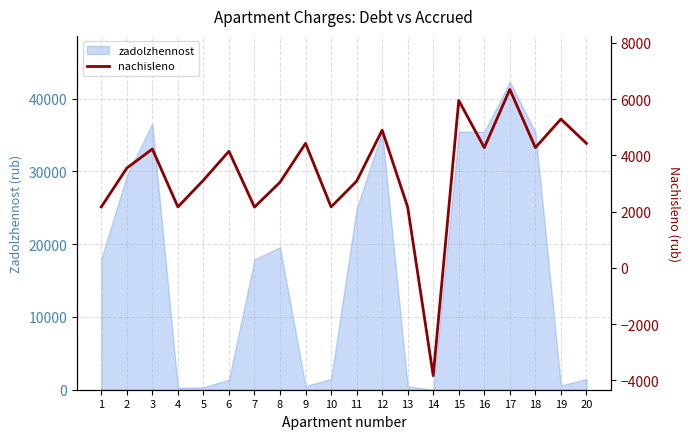

What is the highest value of the zadolzhennost series?

42270.8